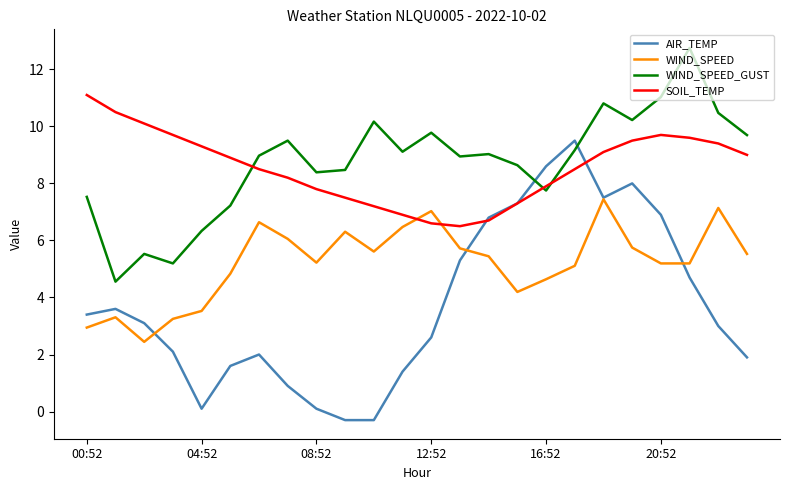

Rank the series by their maximum value, from highest to lowest.

WIND_SPEED_GUST, SOIL_TEMP, AIR_TEMP, WIND_SPEED